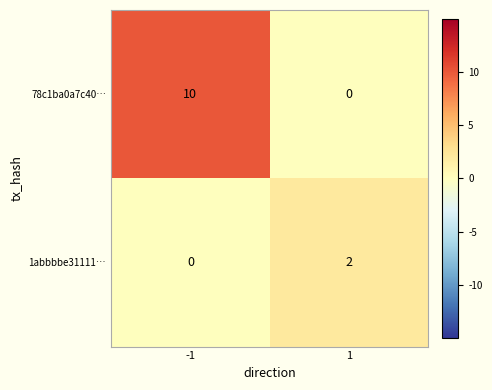

Between -1 and 1, which series saw the biggest shift?

78c1ba0a7c40…